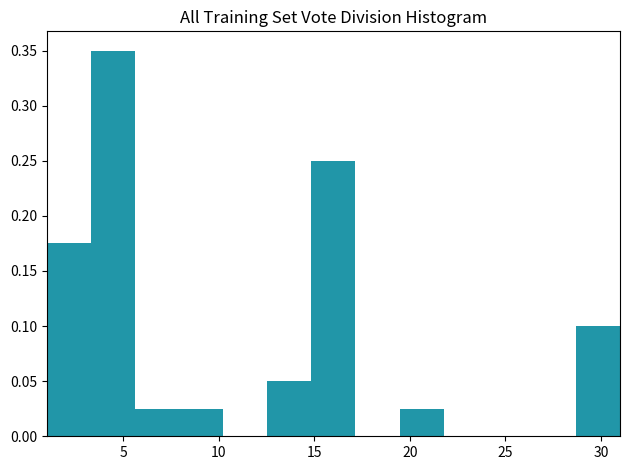

How tall is the bar that spans 12.5 to 15.0 on the x-axis? Neither the bar edges nor the heights are printed on the chart, so give them approximately, as read against the axes.

0.050